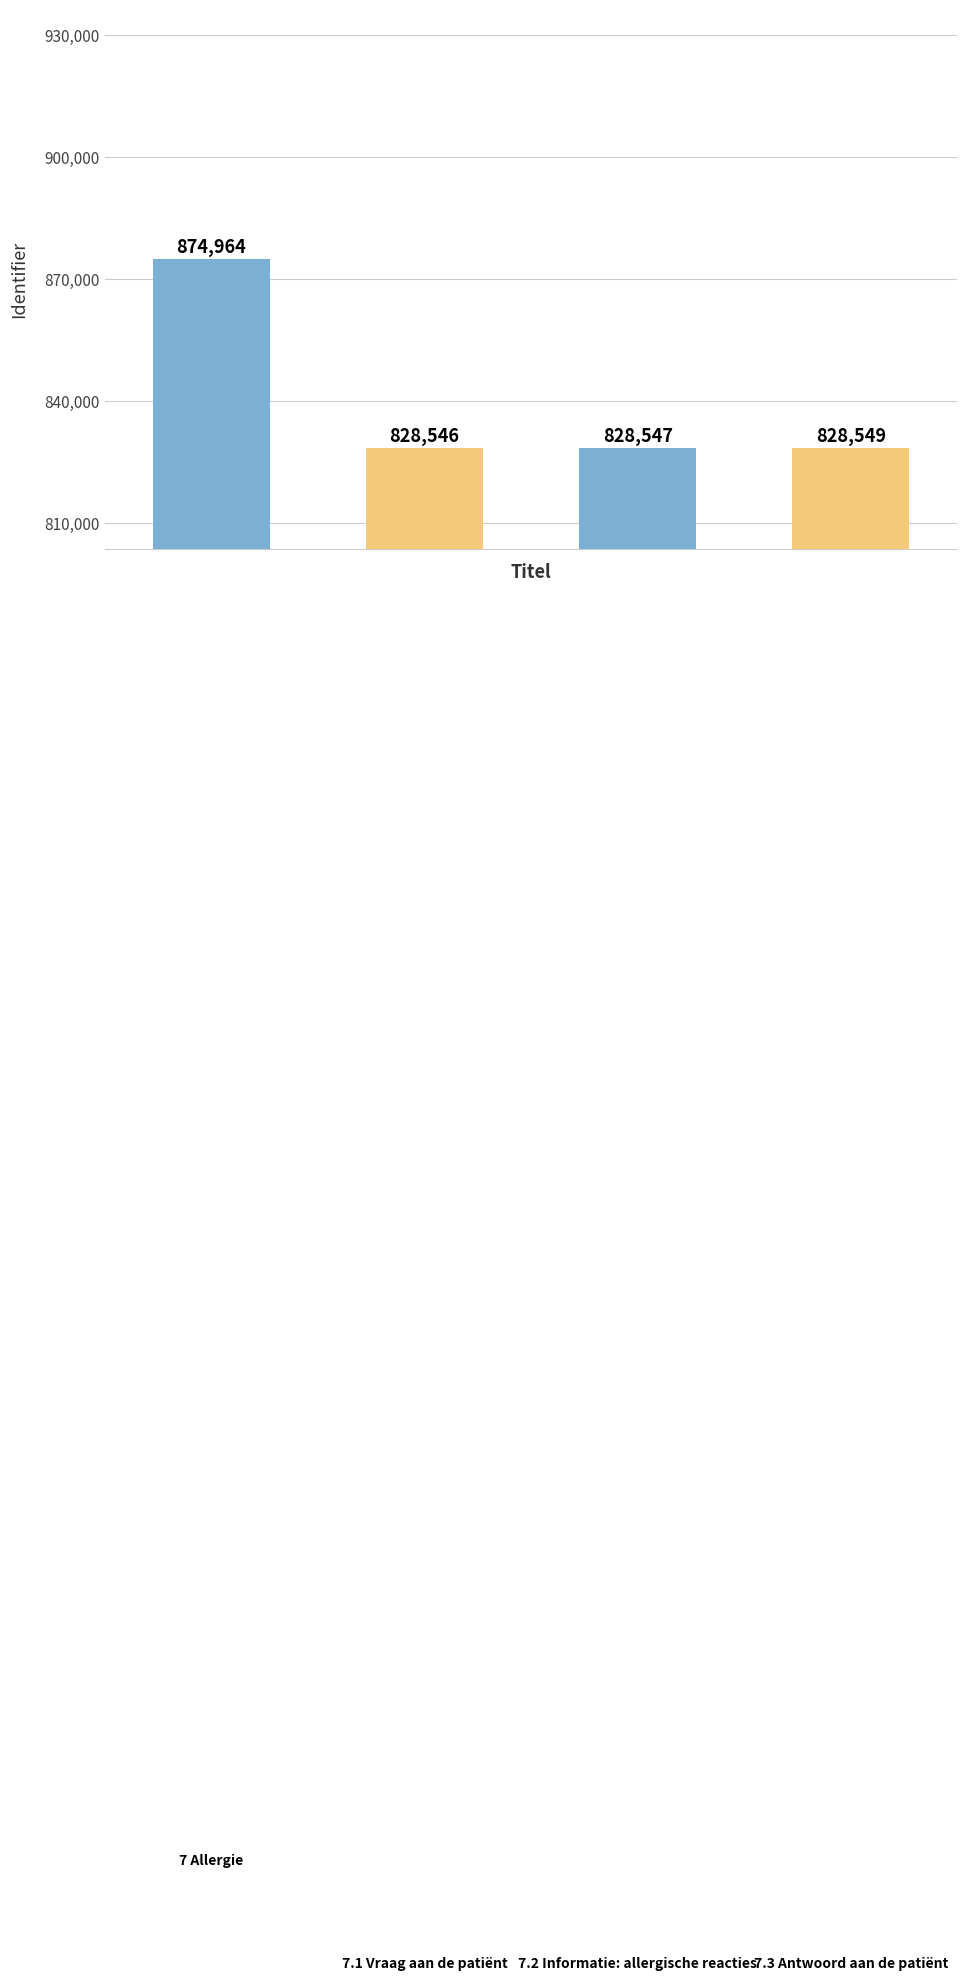

What is the value of the 4th bar from the left?

828549